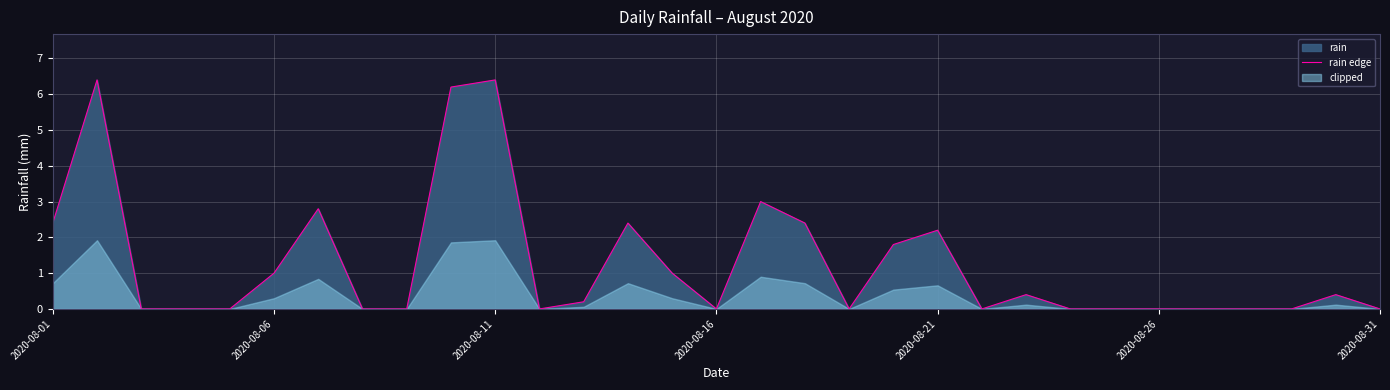

Is it true that rain edge equals 3.4 at 2020-08-21?

False